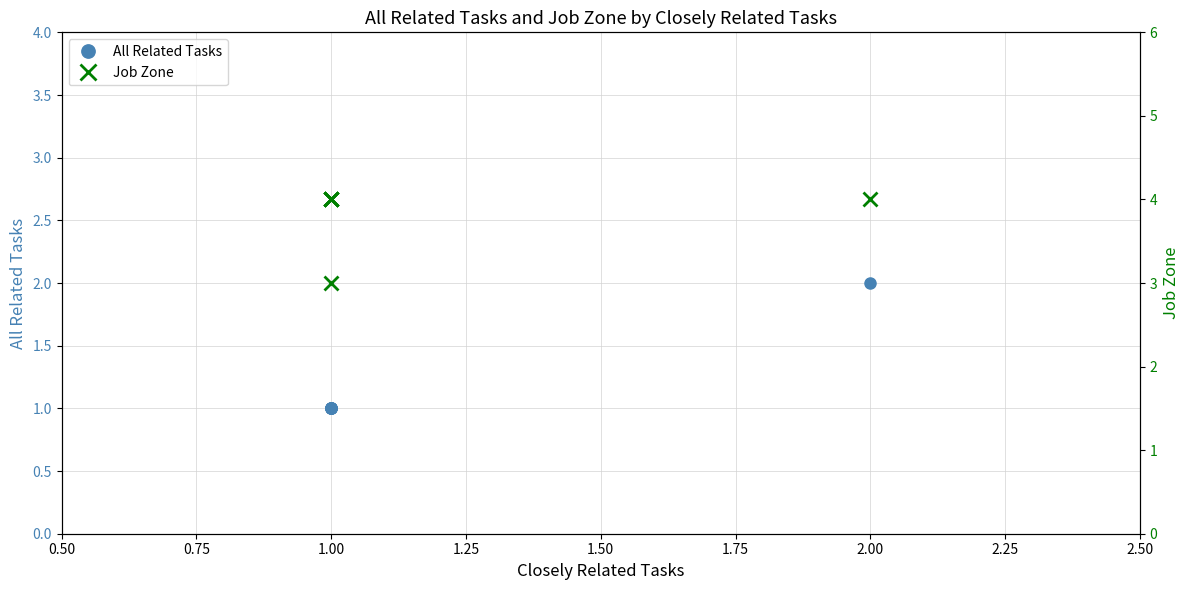

What is the spread (max minus min) of values at 1.00?

3